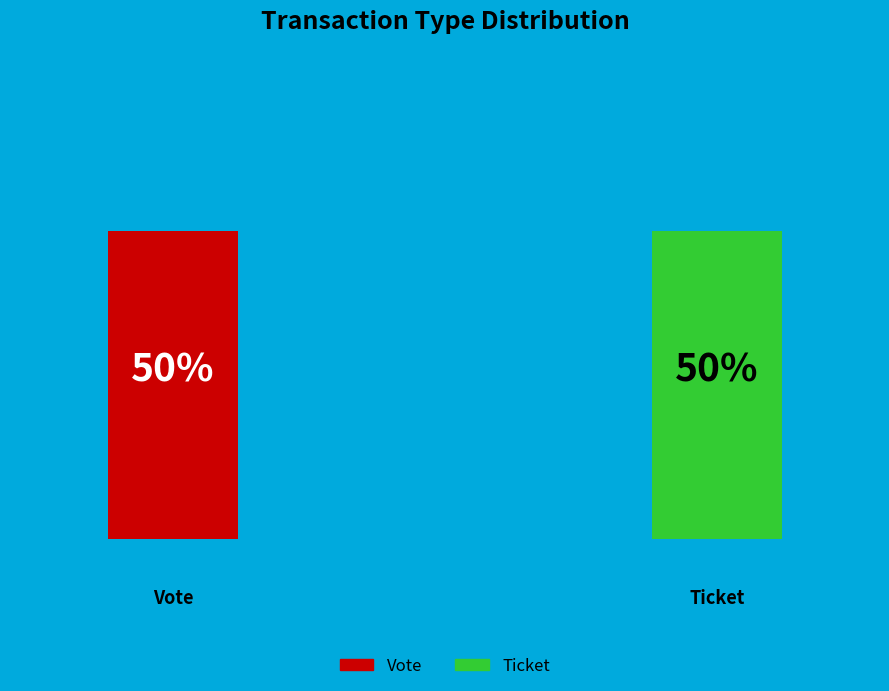

Count the number of slices in the pie.

2